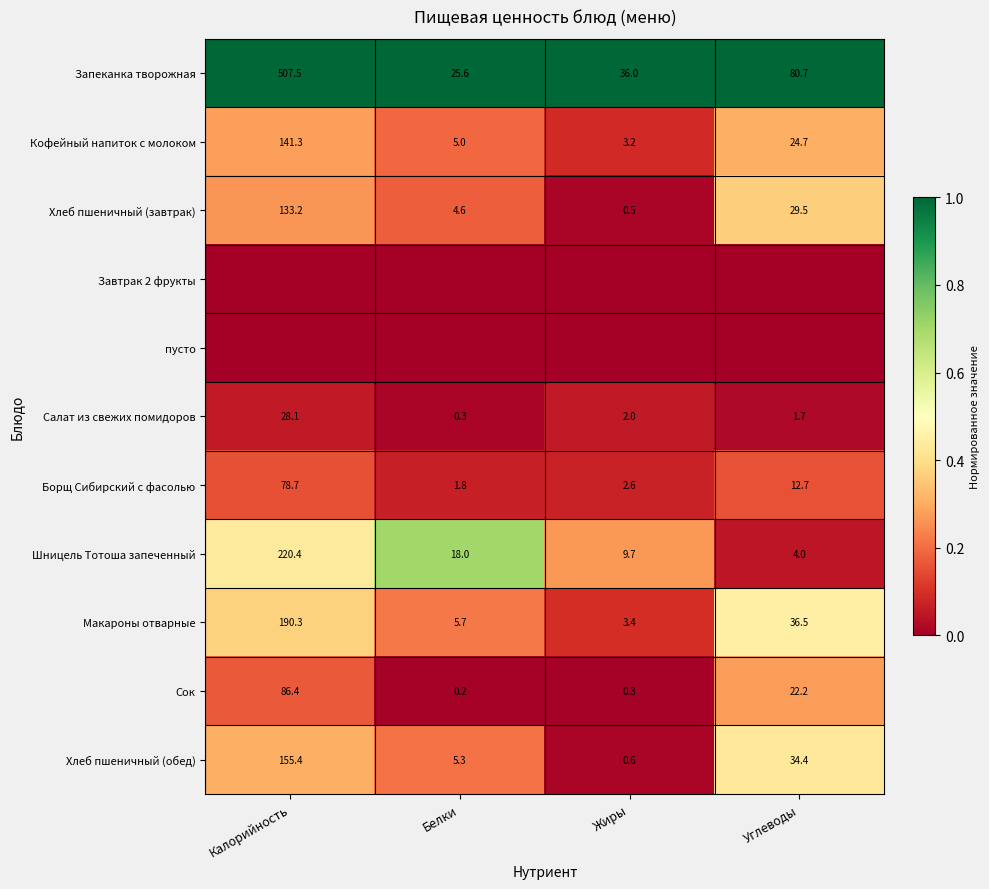

True or false: Макароны отварные has a value of 0.4 at Белки.

False